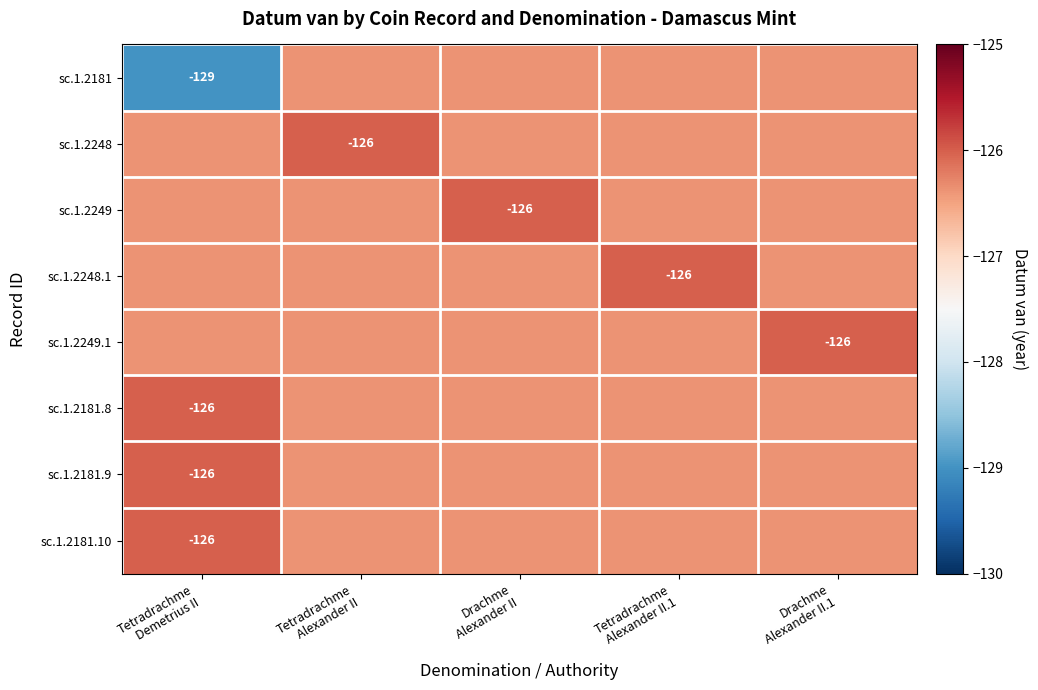

How many sc.1.2249.1 values are between -126 and -125?

1